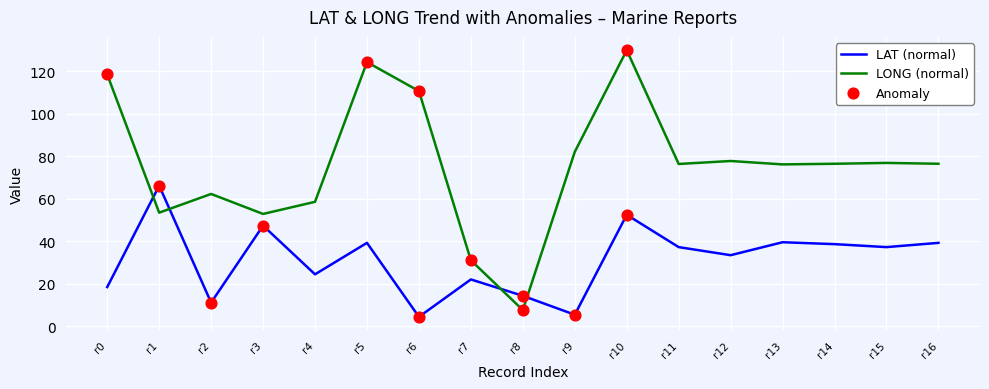

At r16, list the series in order from largest to smallest.

LONG (normal), LAT (normal)